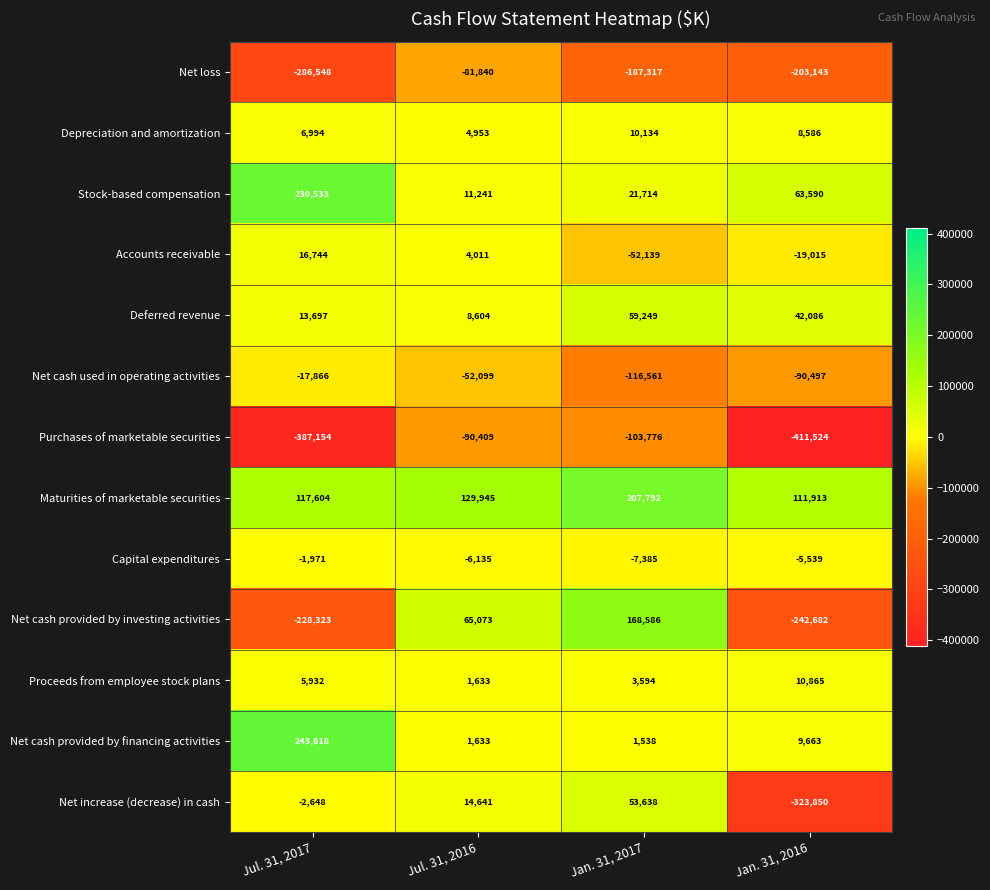

What is the difference between the highest and lowest values at Jul. 31, 2016?

220354